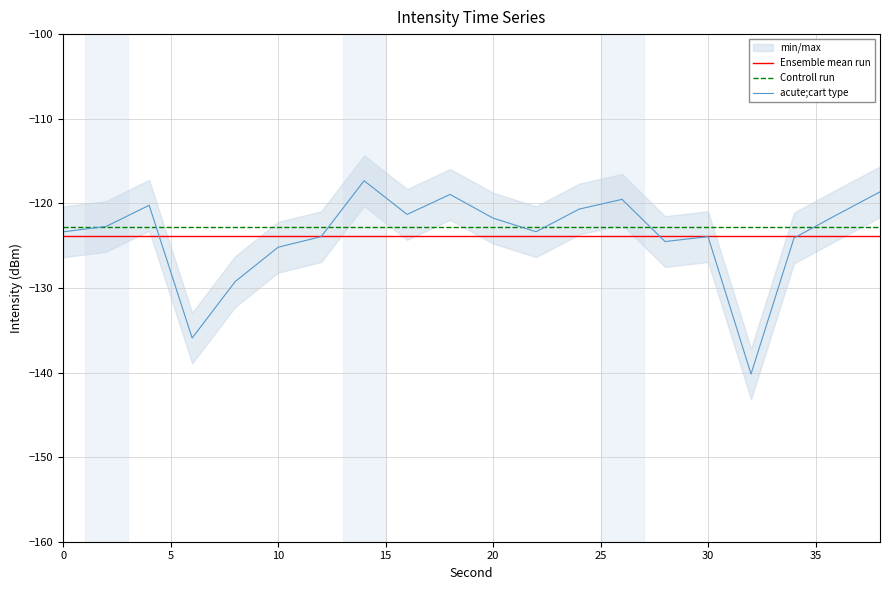

Reading left to right, what are all the values shown in this chart?

0=-123.4	2=-122.7	4=-120.2	6=-135.9	8=-129.3	10=-125.2	12=-123.9	14=-117.3	16=-121.3	18=-118.9	20=-121.8	22=-123.4	24=-120.7	26=-119.5	28=-124.5	30=-123.9	32=-140.2	34=-124.1	36=-121.3	38=-118.6